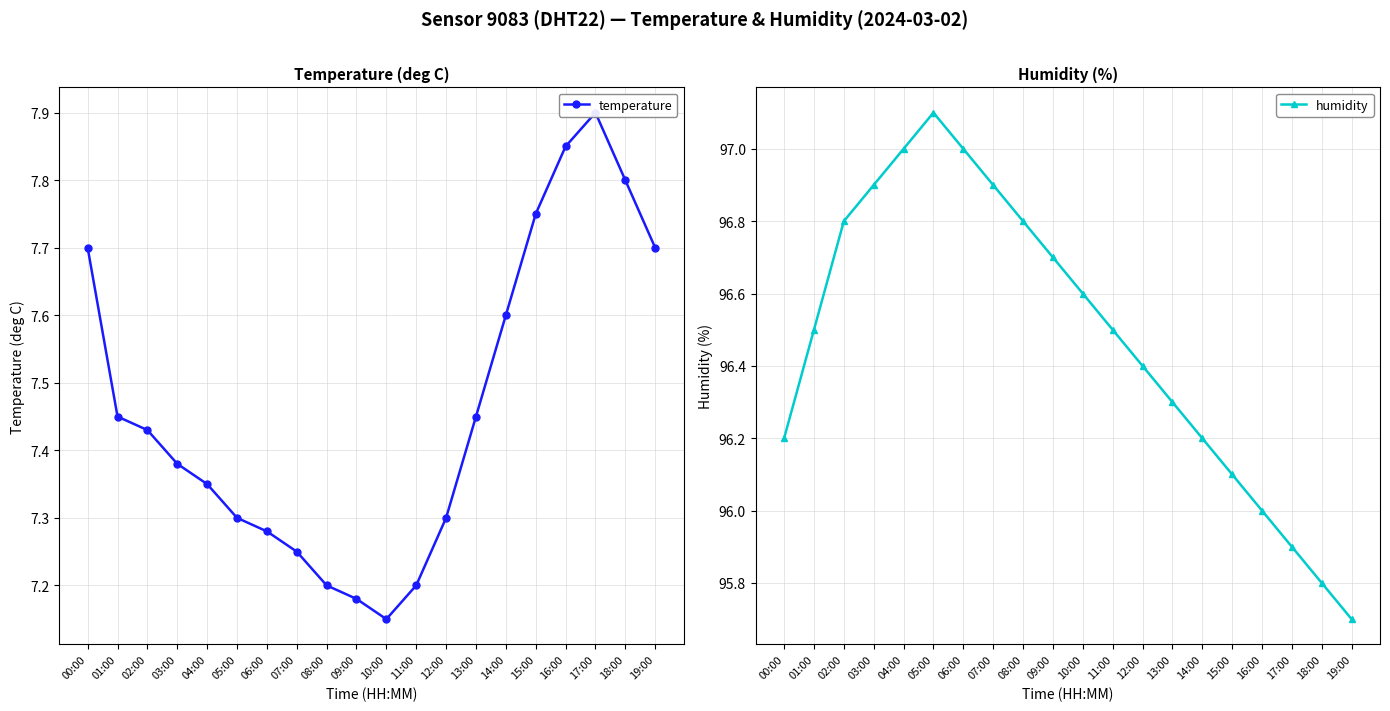

Is it true that temperature equals 7.3 at 04:00?

True